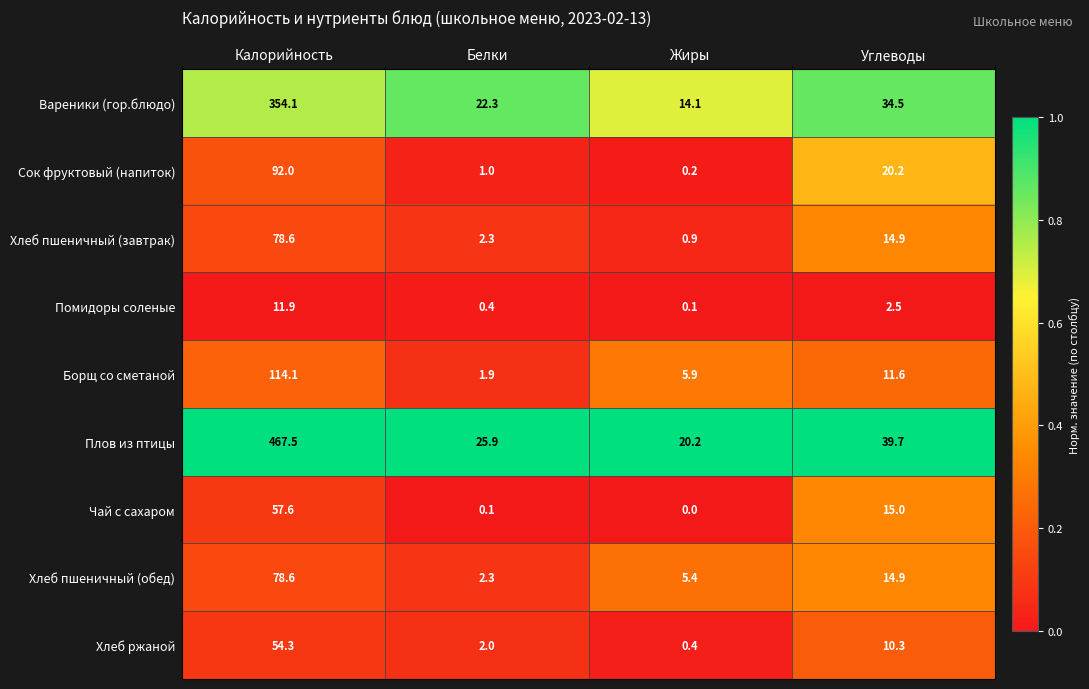

What is the minimum value for Плов из птицы?

20.2